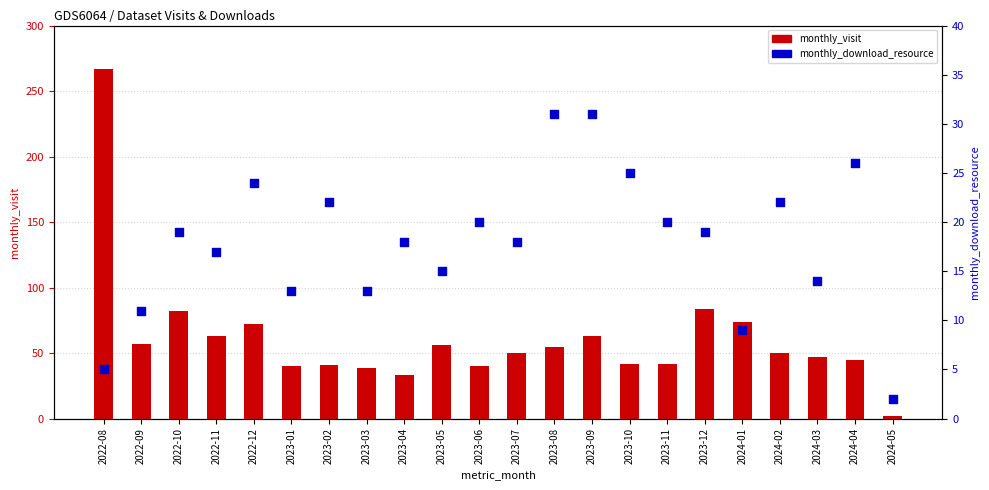

At which category is the sum across all series the highest?

2022-08